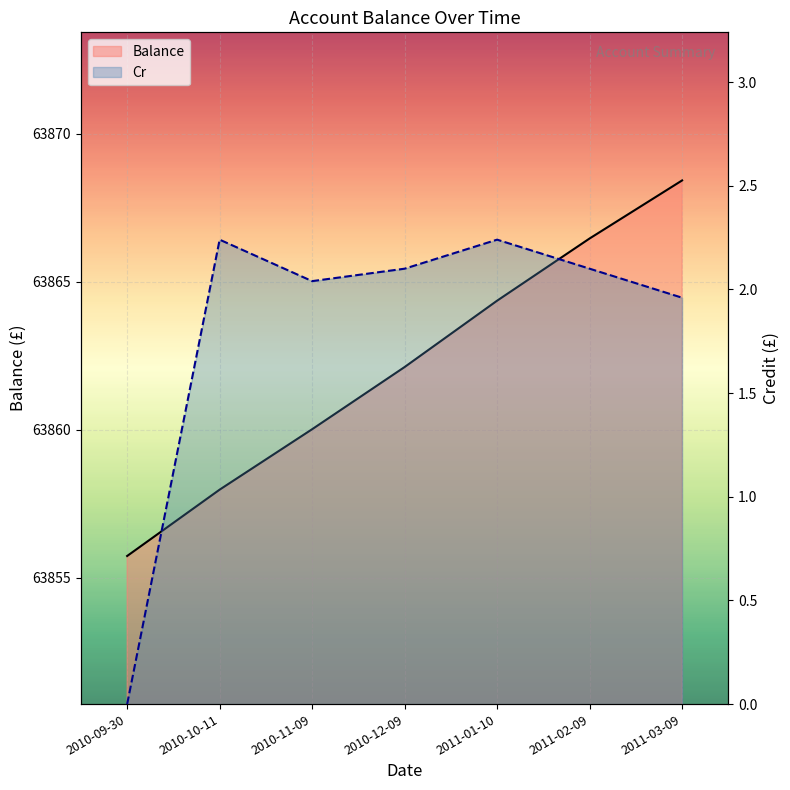

True or false: Balance and Cr cross at least once.

False